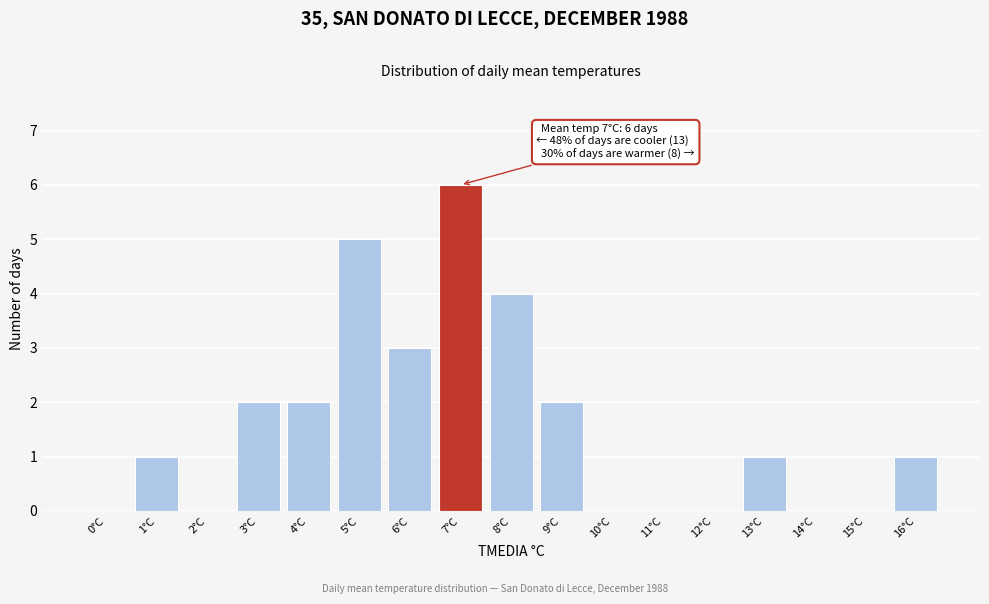

Reading right to left, list all the values displayed in this chart.

16°C=1	15°C=0	14°C=0	13°C=1	12°C=0	11°C=0	10°C=0	9°C=2	8°C=4	7°C=6	6°C=3	5°C=5	4°C=2	3°C=2	2°C=0	1°C=1	0°C=0